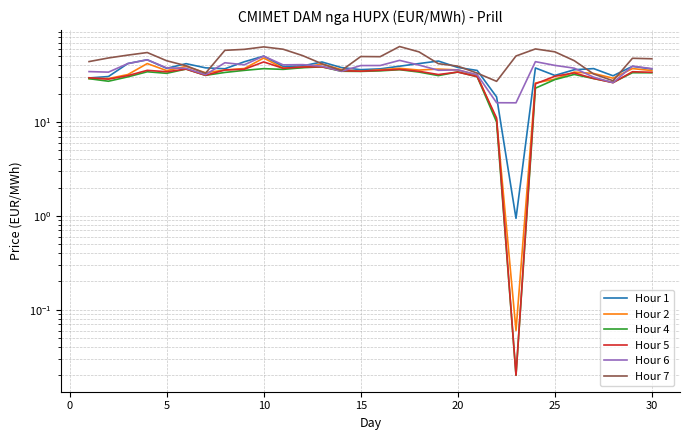

What are all the series names shown in the legend?

Hour 1, Hour 2, Hour 4, Hour 5, Hour 6, Hour 7